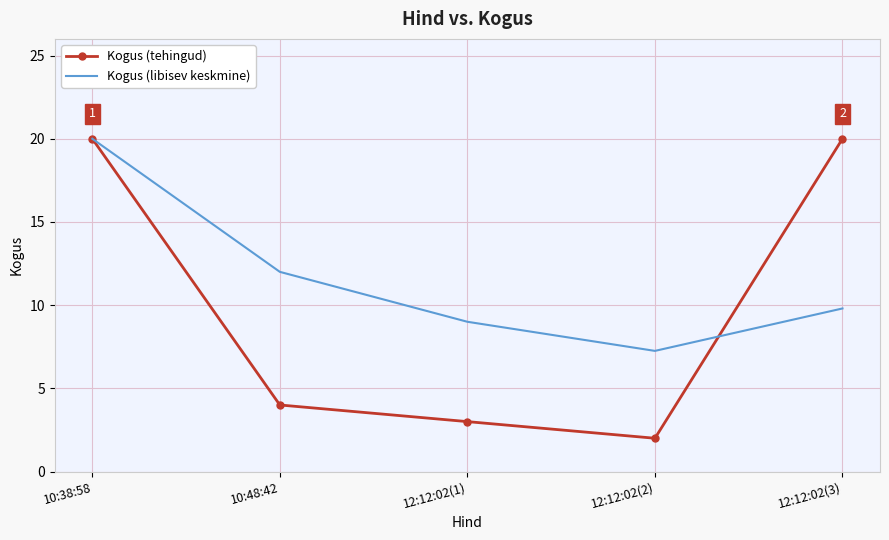

What are all the series names shown in the legend?

Kogus (tehingud), Kogus (libisev keskmine)